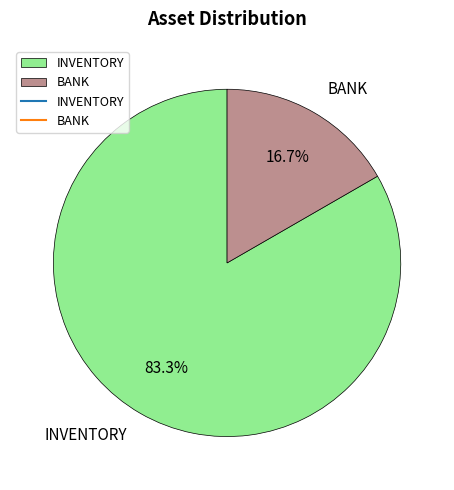

What is the smallest slice in the pie chart?

BANK